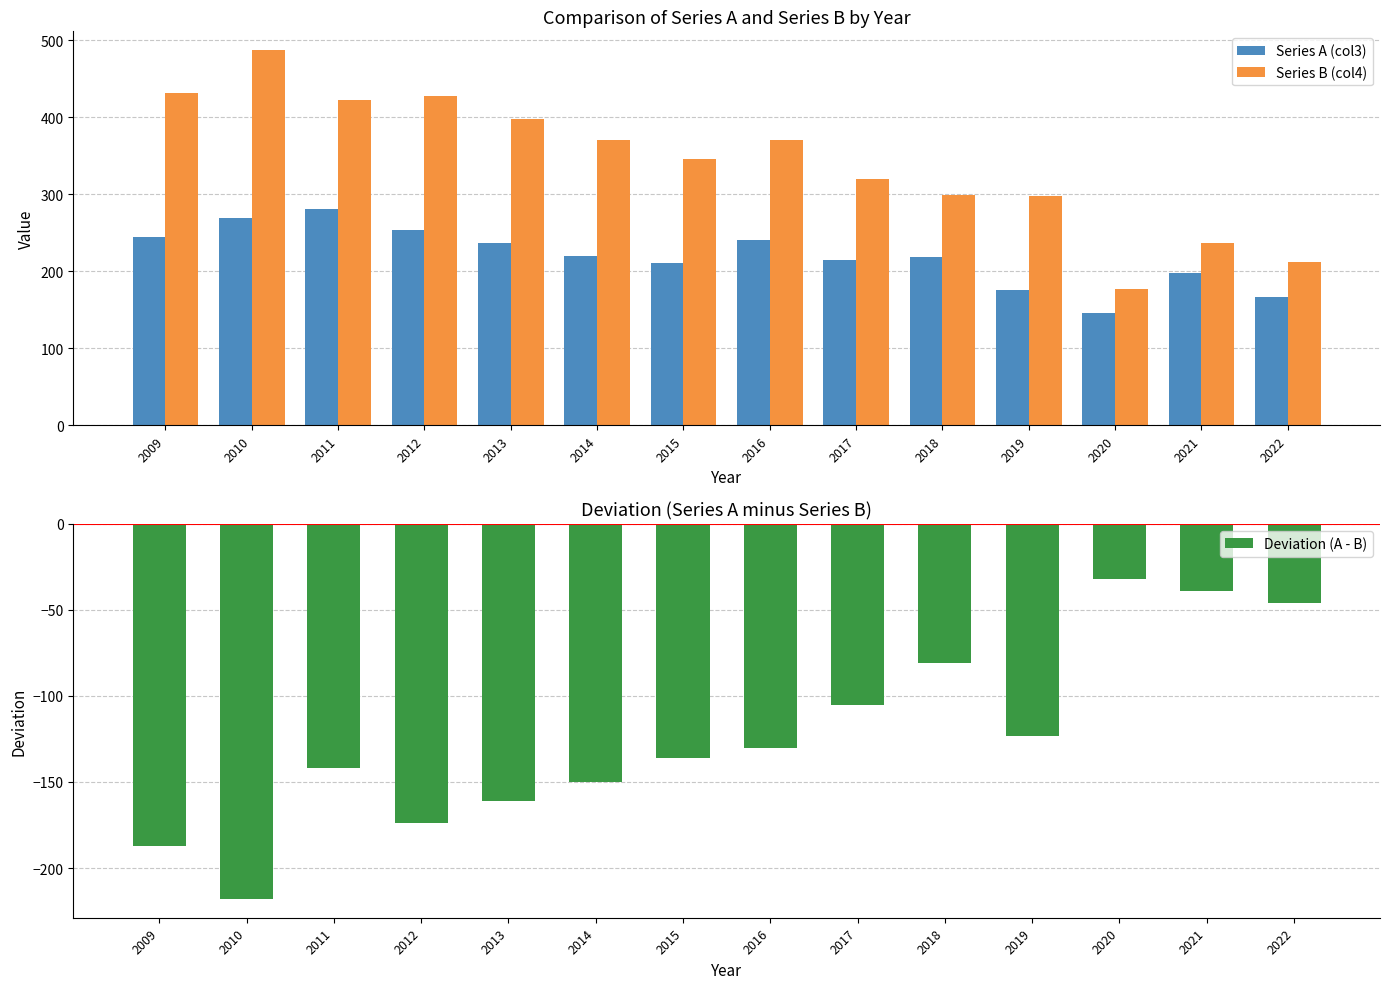

Reading right to left, transcribe all the data shown in this chart.

Series A (col3): 2022=166	2021=197	2020=145	2019=175	2018=218	2017=215	2016=240	2015=210	2014=220	2013=236	2012=254	2011=280	2010=269	2009=244
Series B (col4): 2022=212	2021=236	2020=177	2019=298	2018=299	2017=320	2016=370	2015=346	2014=370	2013=397	2012=428	2011=422	2010=487	2009=431
Deviation (A - B): 2022=-46	2021=-39	2020=-32	2019=-123	2018=-81	2017=-105	2016=-130	2015=-136	2014=-150	2013=-161	2012=-174	2011=-142	2010=-218	2009=-187